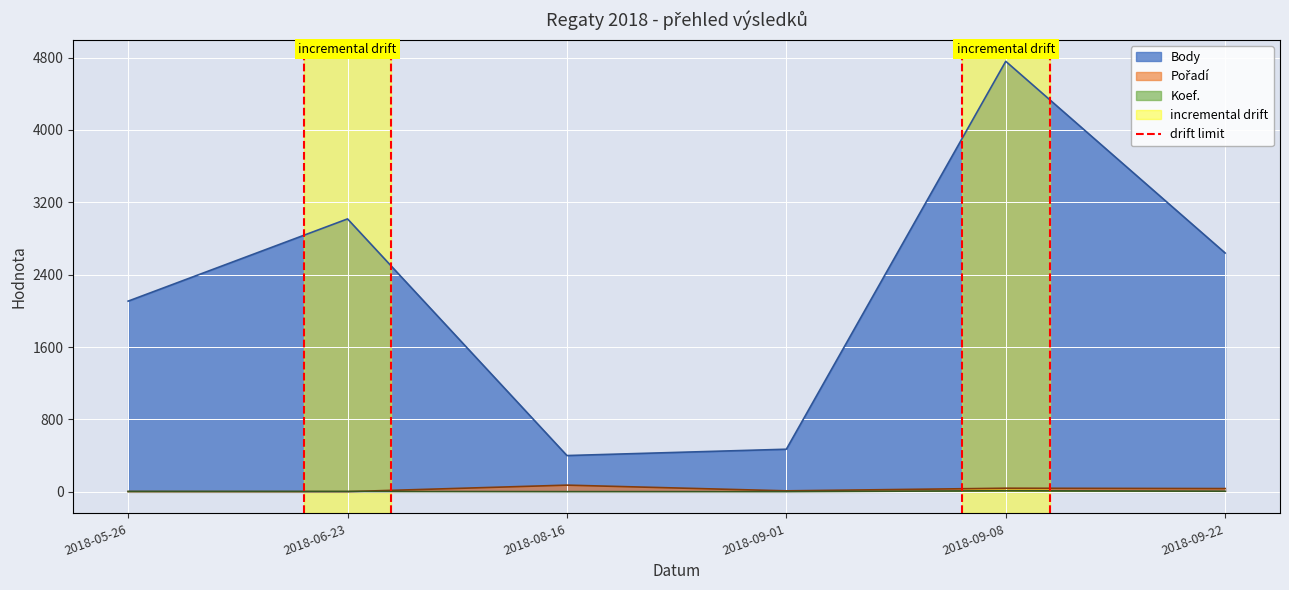

The value of Body at 2018-06-23 is 3017. True or false?

True